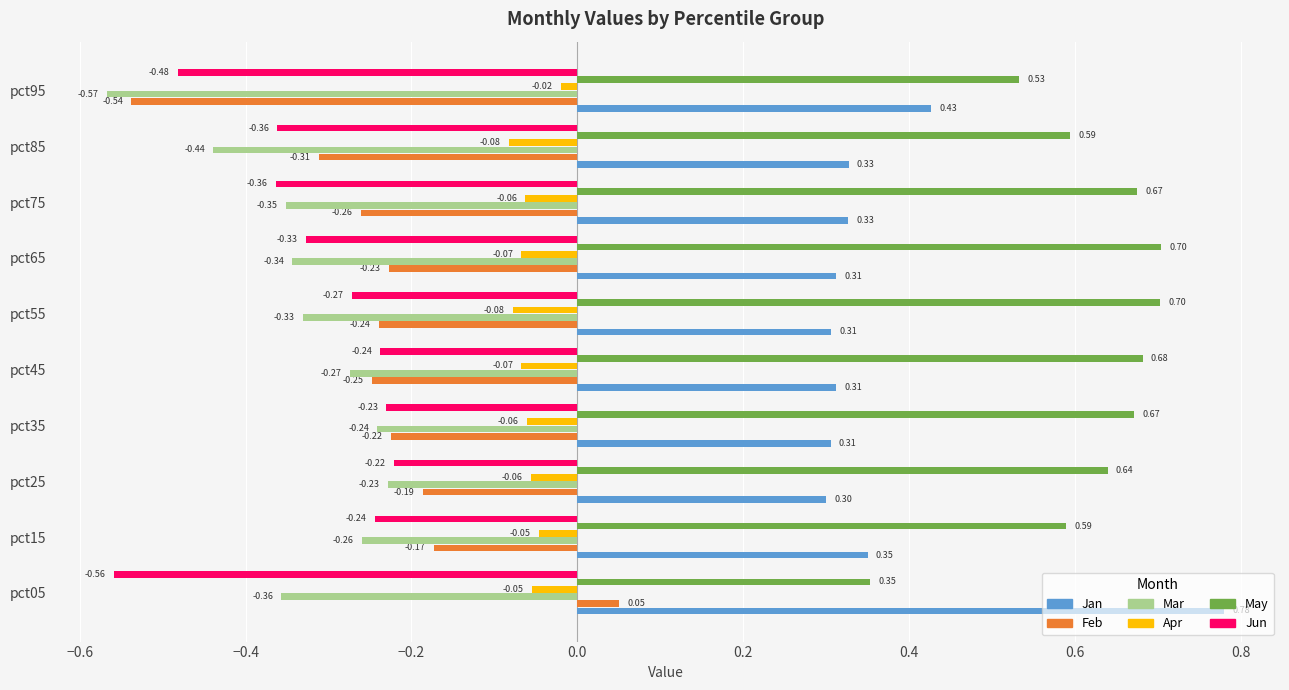

At which category is the sum across all series the highest?

pct25